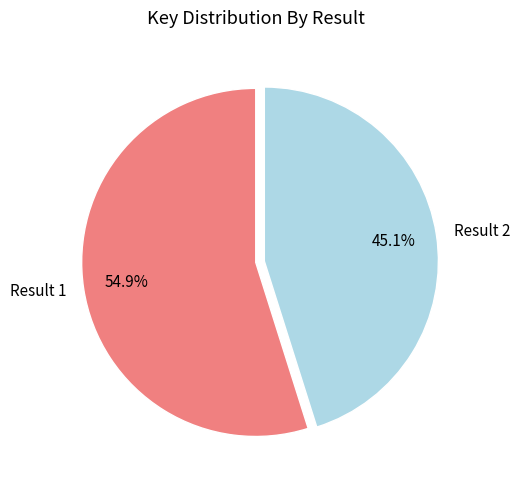

Which has a higher value, Result 1 or Result 2?

Result 1